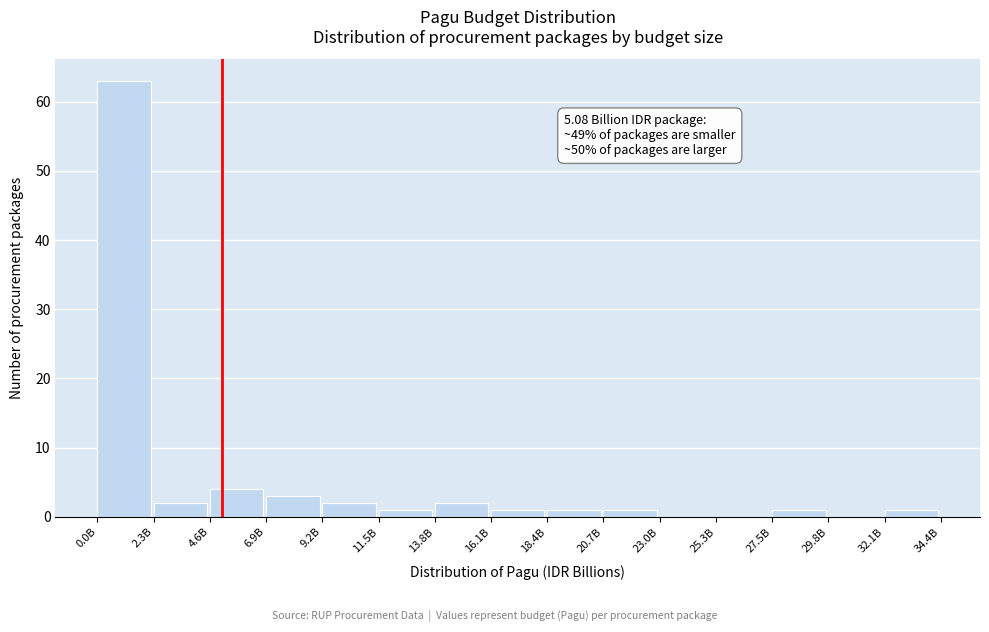

Reading left to right, transcribe all the data shown in this chart.

0.0B=63	2.3B=2	4.6B=4	6.9B=3	9.2B=2	11.5B=1	13.8B=2	16.1B=1	18.4B=1	20.7B=1	23.0B=0	25.3B=0	27.5B=1	29.8B=0	32.1B=1